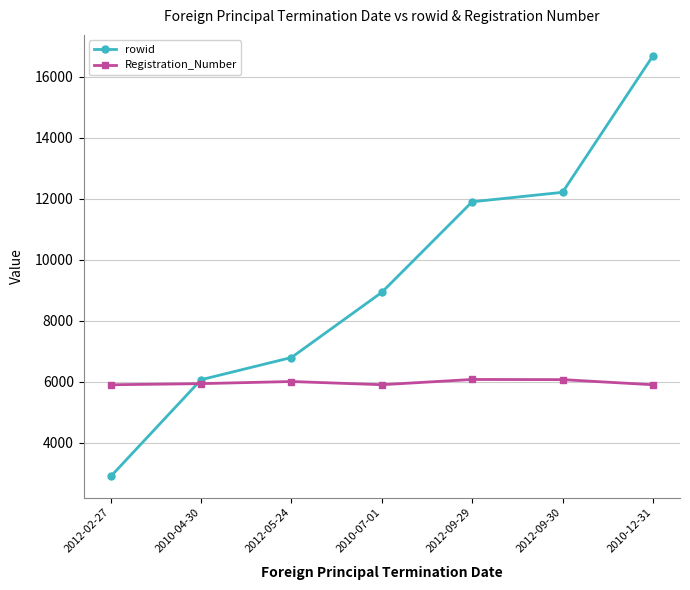

What is the approximate value of Registration_Number at 2012-09-29, to the nearest 5?

6070